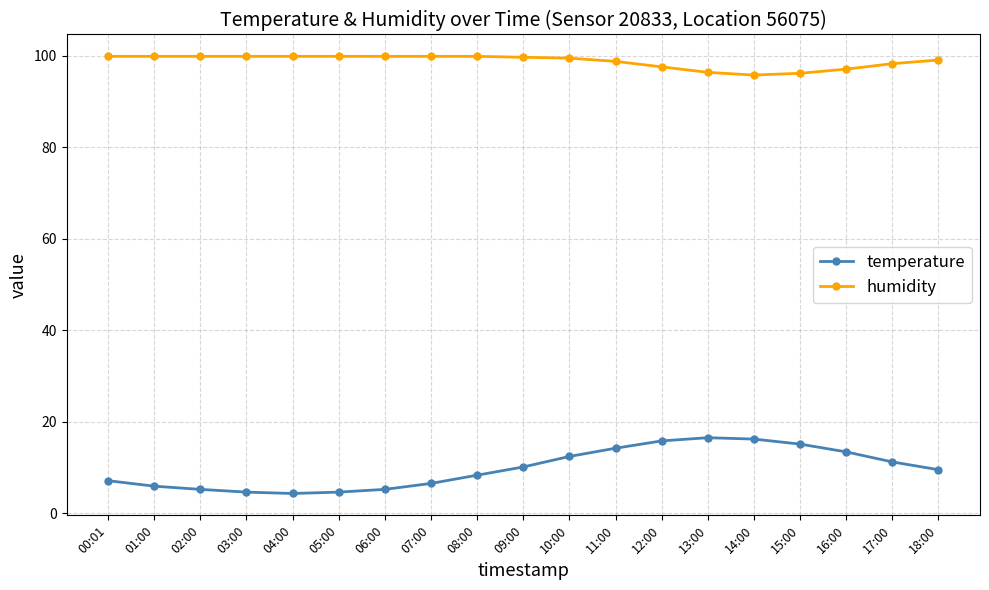

At how many categories does at least one series exceed 43?

19